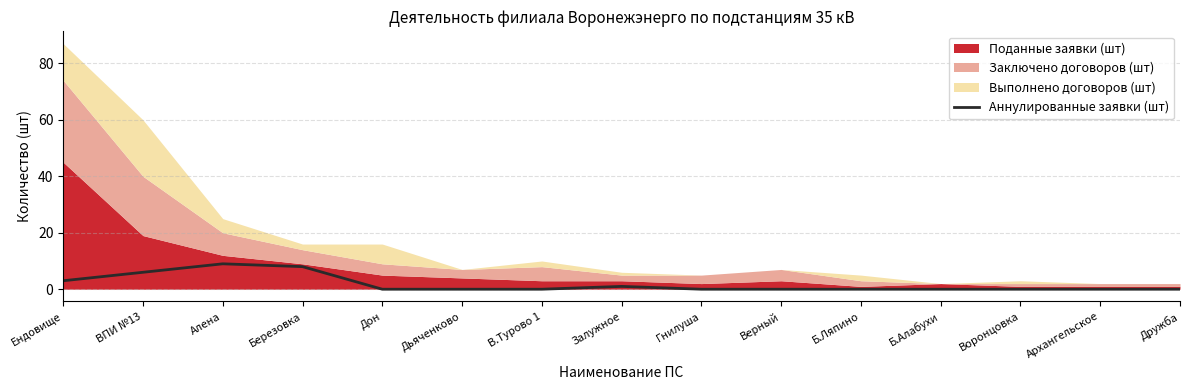

The value of Аннулированные заявки (шт) at Ендовище is 3. True or false?

True